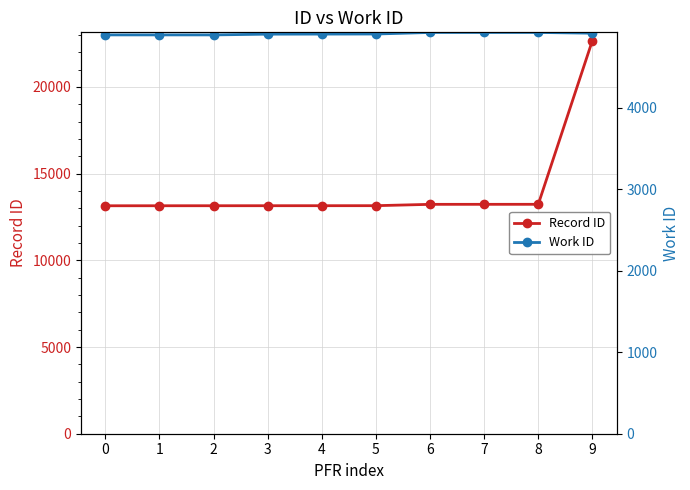

Rank the series by their maximum value, from lowest to highest.

Work ID, Record ID